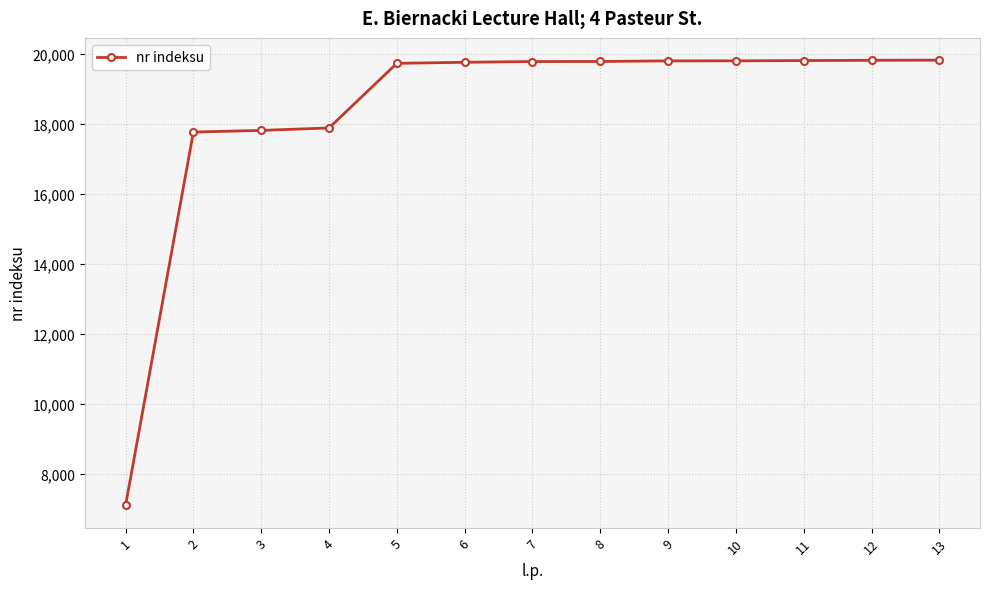

Is it true that the value at 8 is 19784?

True